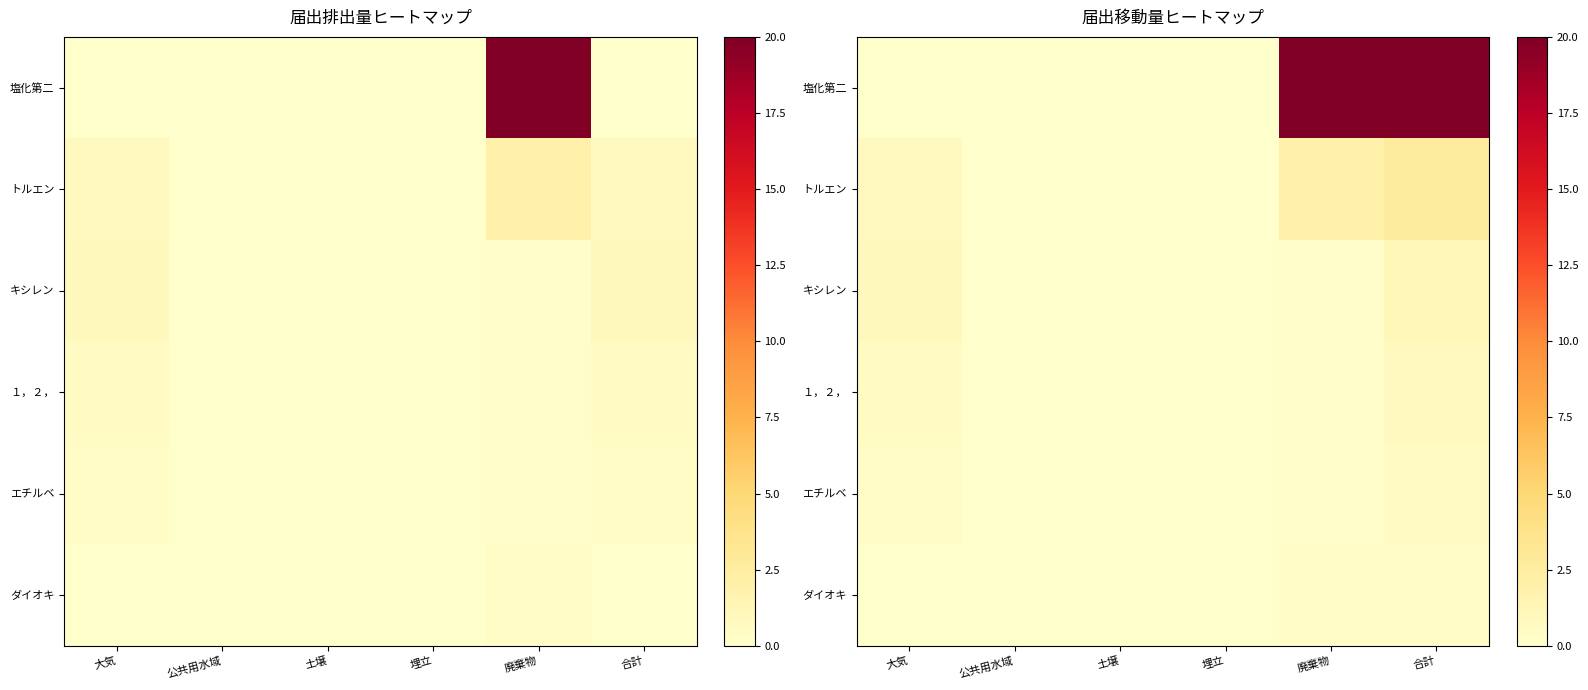

True or false: 塩化第二 has a value of 5.0 at 廃棄物.

False